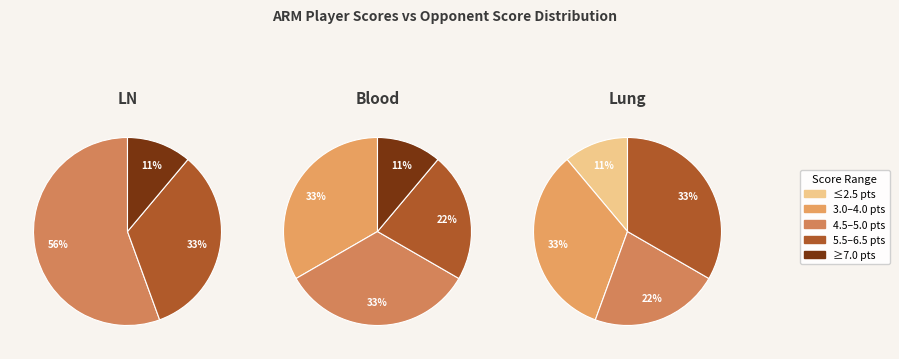

The Volkov Sergey slice represents 1% of the pie. True or false?

False